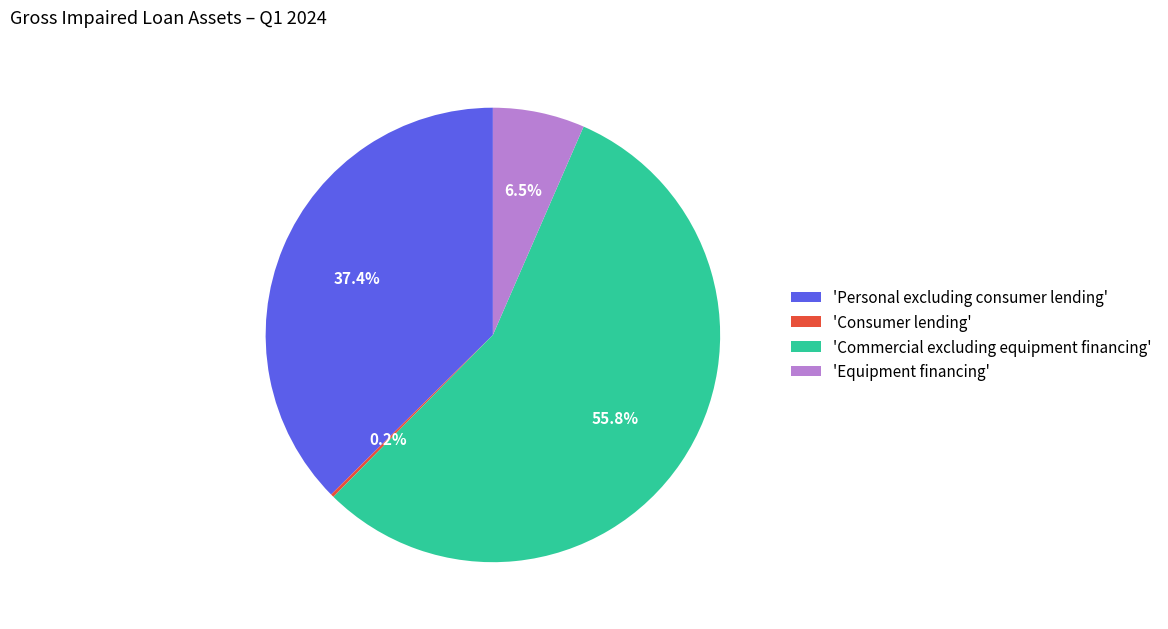

Which category has the biggest portion of the pie?

'Commercial excluding equipment financing'